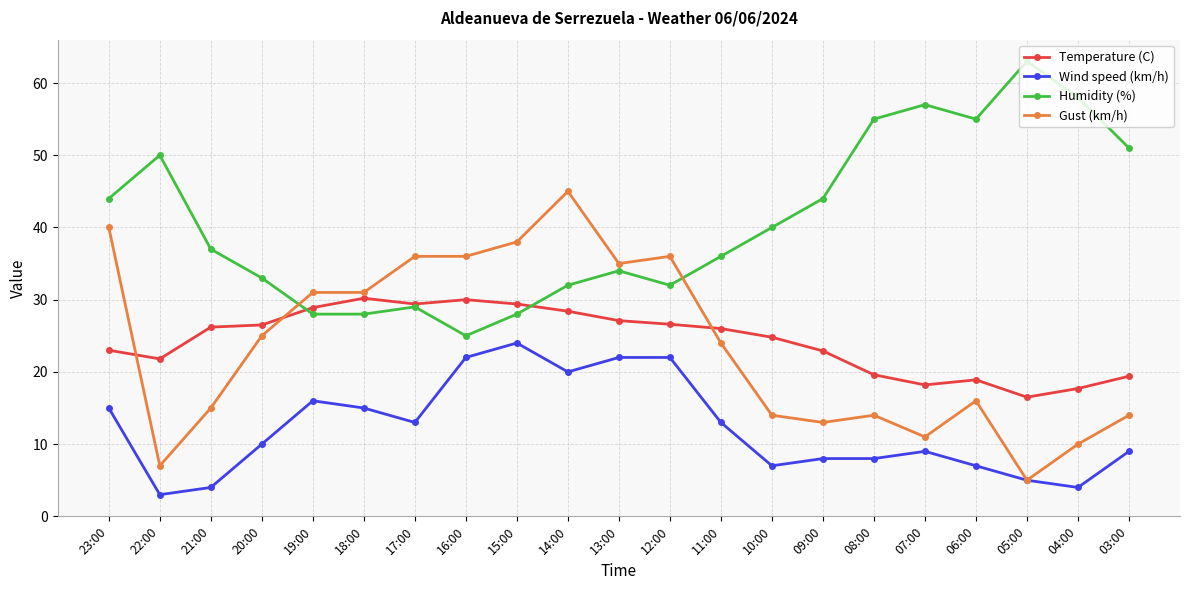

Which category has the highest value in the Wind speed (km/h) series?

15:00